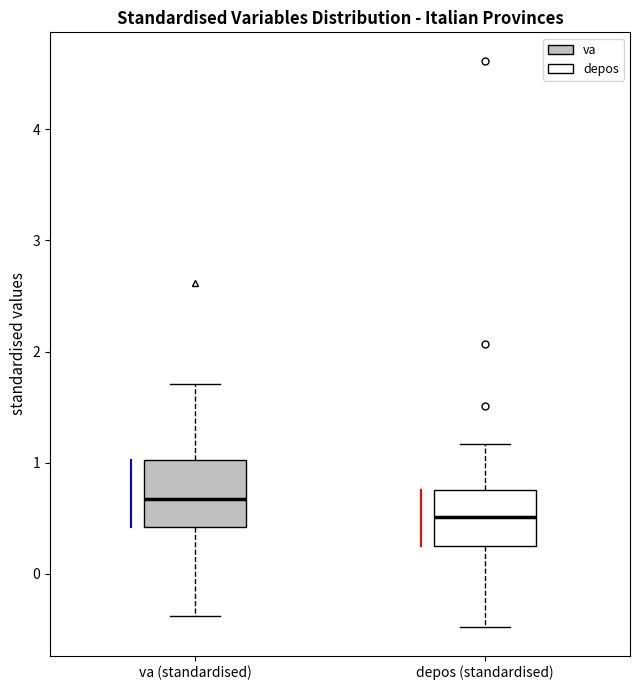

Reading left to right, transcribe this box plot: for each box, give where its median line is, the range the box spans, and where its two whiskers end, as read against the y-axis. The values are not printed on the chart, so give them approximately, as read against the axis.

va (standardised): median 0.7, box 0.4 to 1.0, whiskers -0.4 to 1.7
depos (standardised): median 0.5, box 0.3 to 0.8, whiskers -0.5 to 1.2